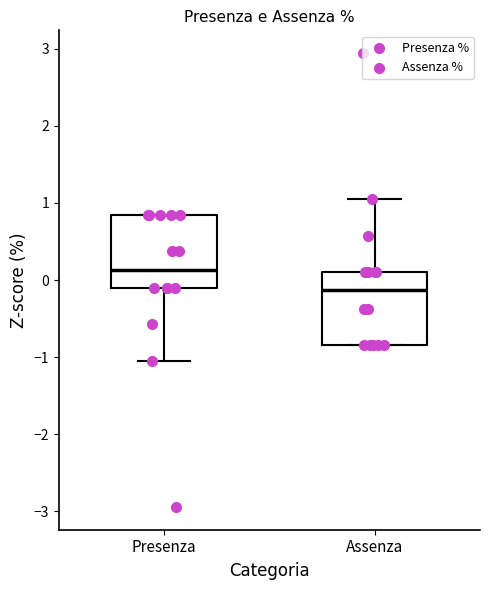

Where does the lower whisker of the box for Presenza end on the y-axis? The values are not printed on the chart, so give them approximately, as read against the axis.

-1.0